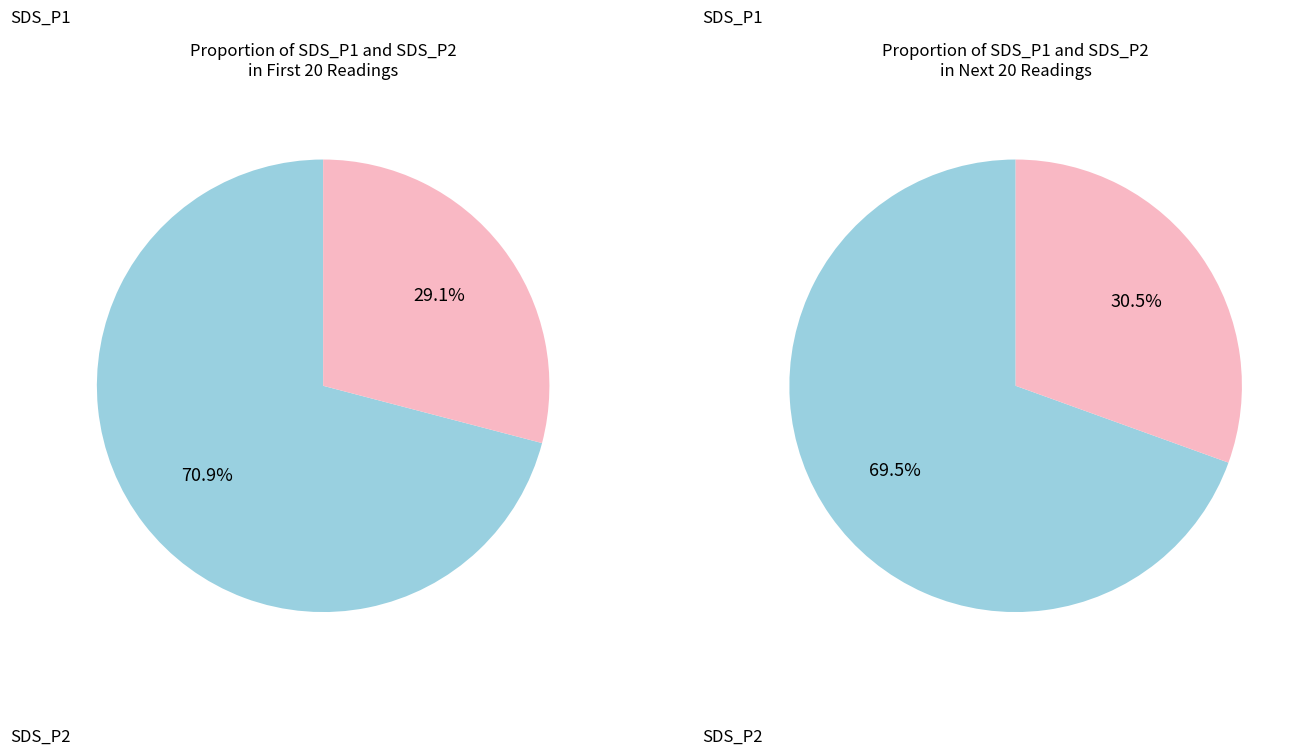

What is the total percentage of SDS_P1 and SDS_P2?

100.0%